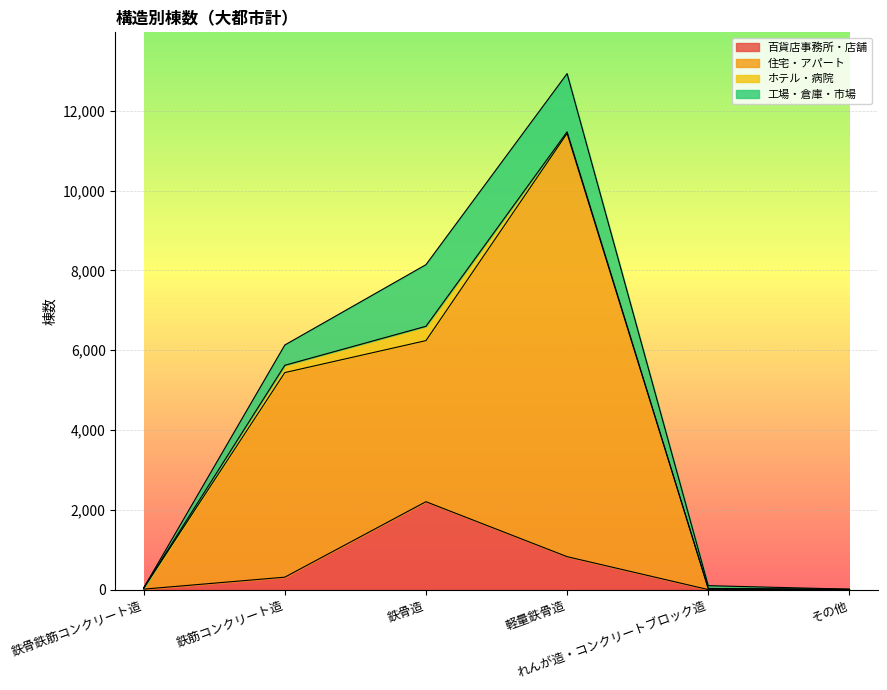

True or false: 百貨店事務所・店舗 and 住宅・アパート intersect in this chart.

False